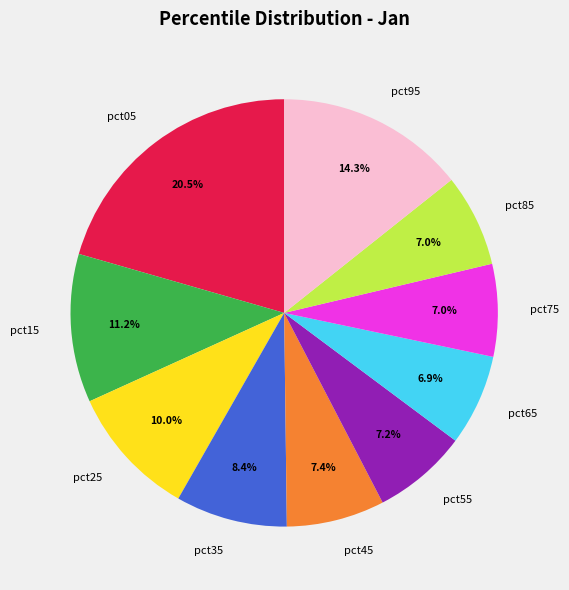

Which has a higher value, pct95 or pct75?

pct95